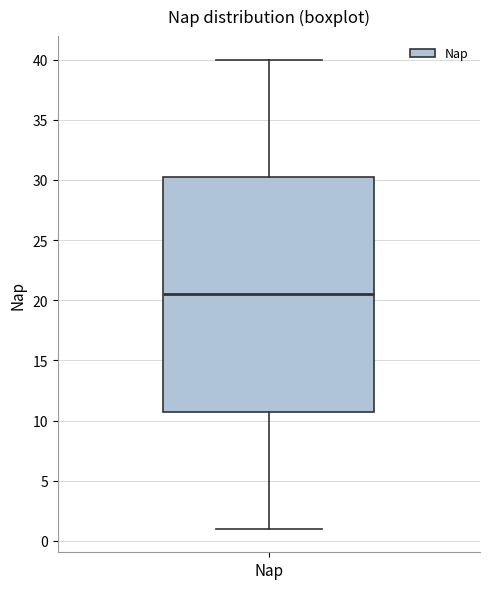

Where does the median line of the box for Nap sit on the y-axis? The values are not printed on the chart, so give them approximately, as read against the axis.

20.5